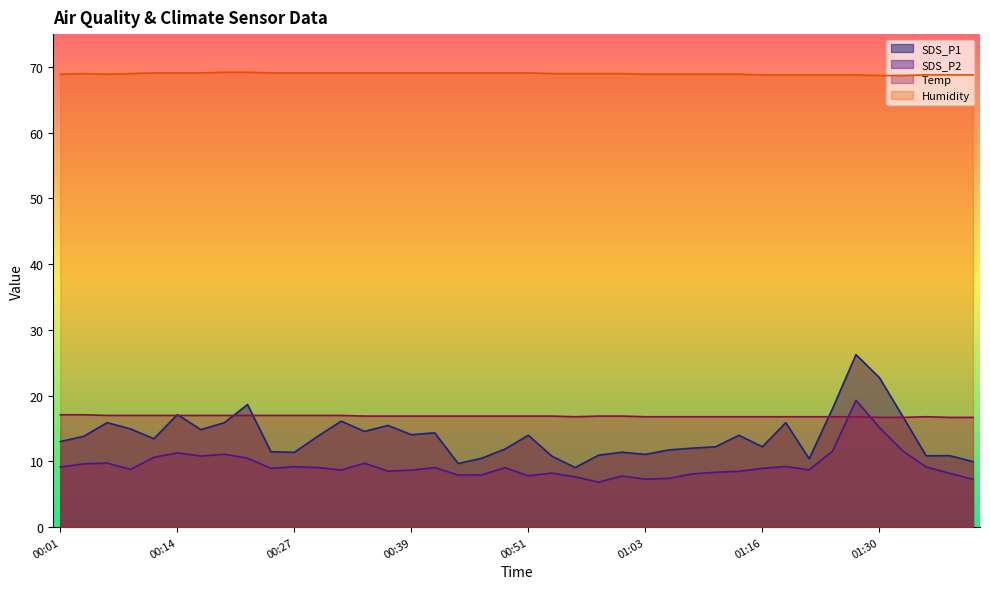

Which label corresponds to the smallest value in the chart?

00:58